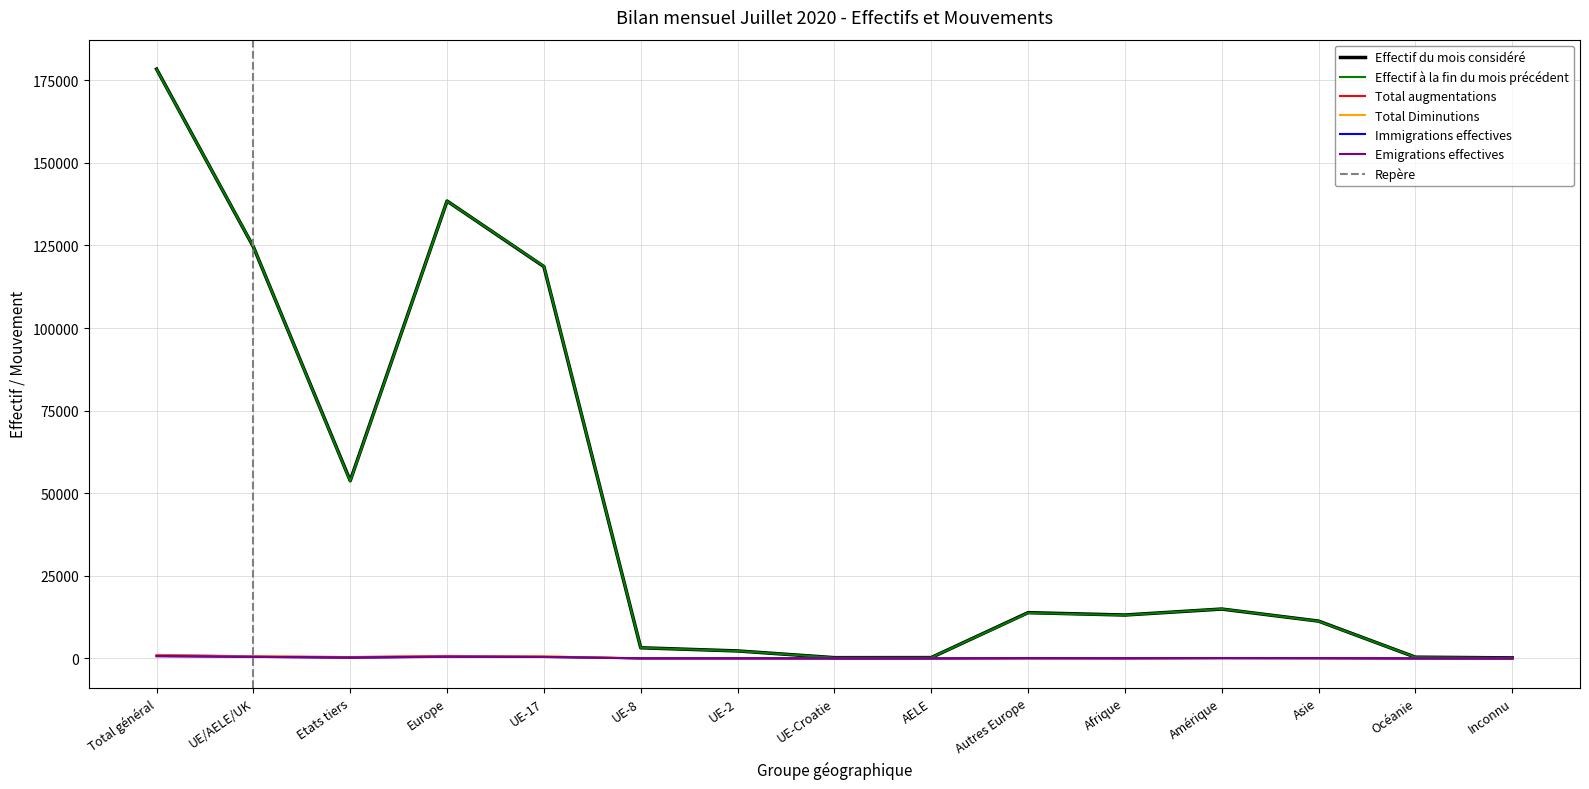

Read the Total augmentations value at Océanie.

3